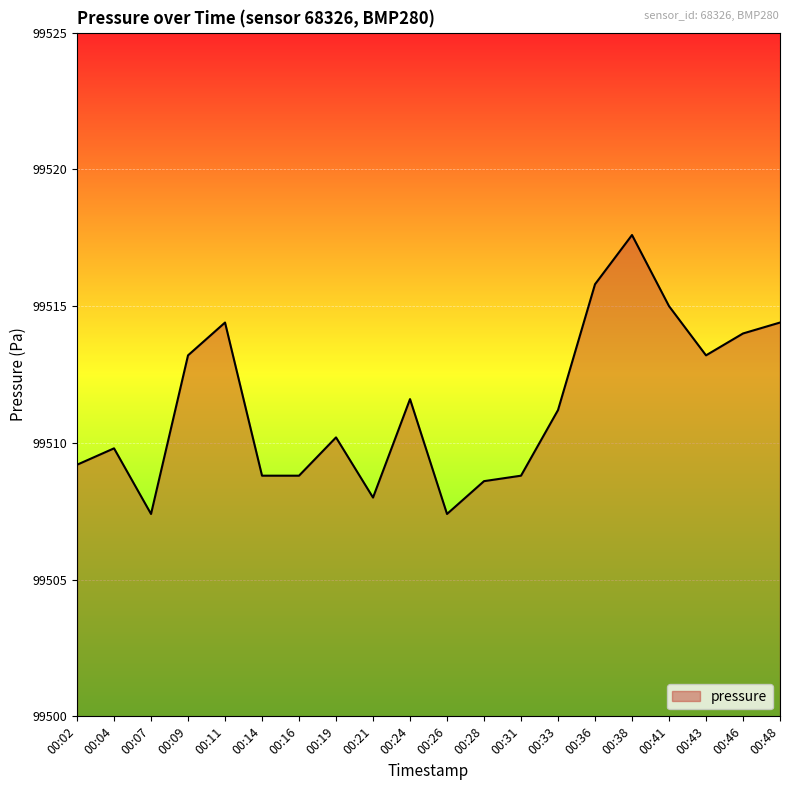

What is the sum of the values at 00:09 and 00:41?

199028.2